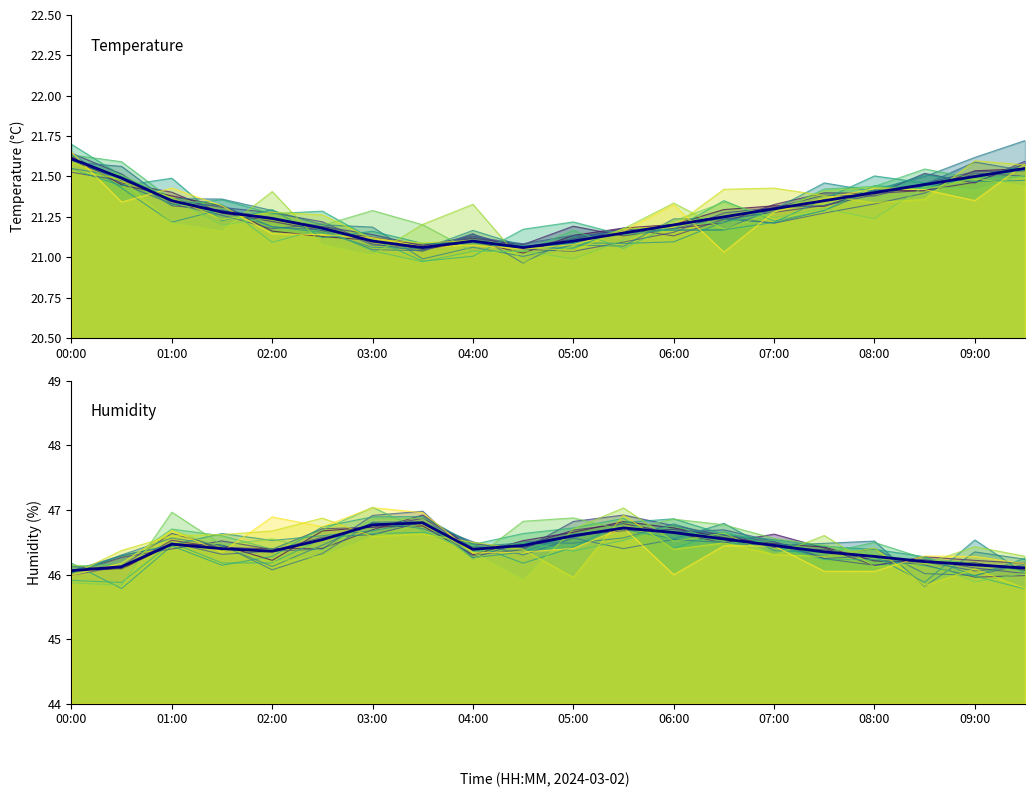

What is the smallest value displayed?

21.1